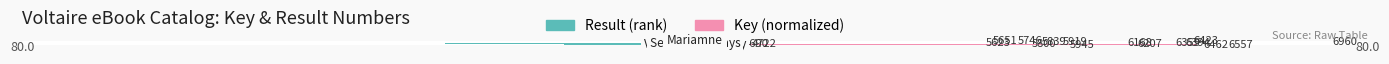

What is the lowest value of the Key (normalized) series?

5.0